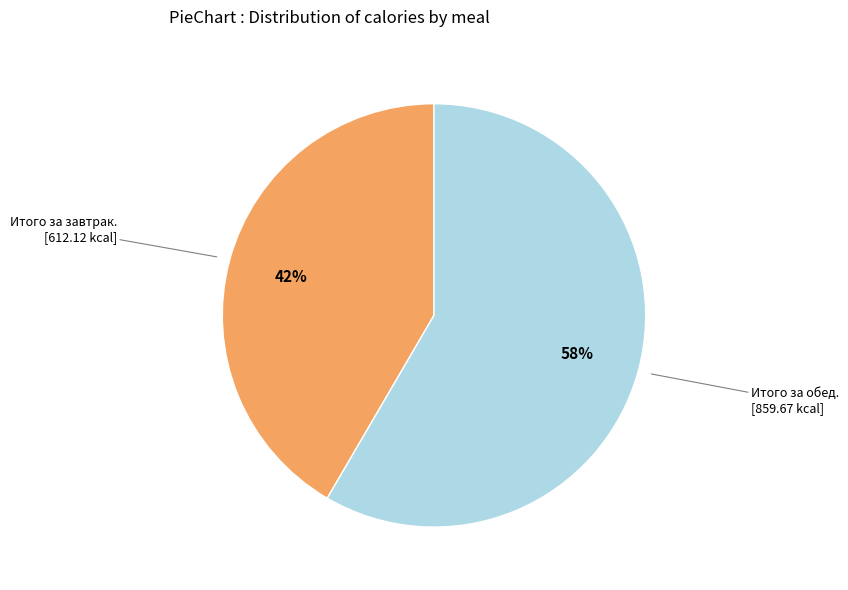

Is there a majority slice in this chart?

Yes